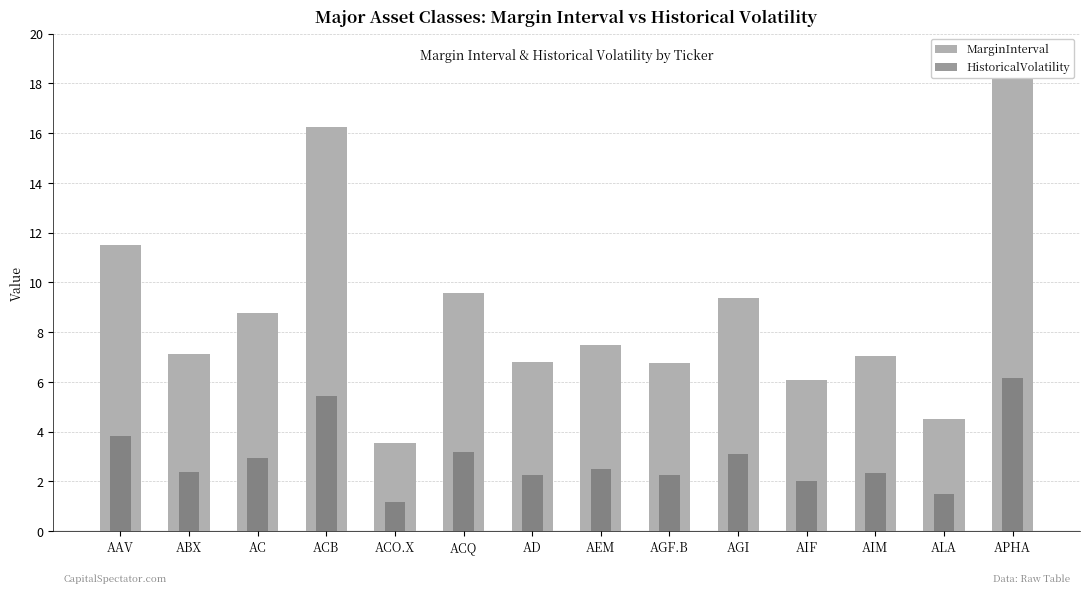

How many data points in HistoricalVolatility are less than 2?

2